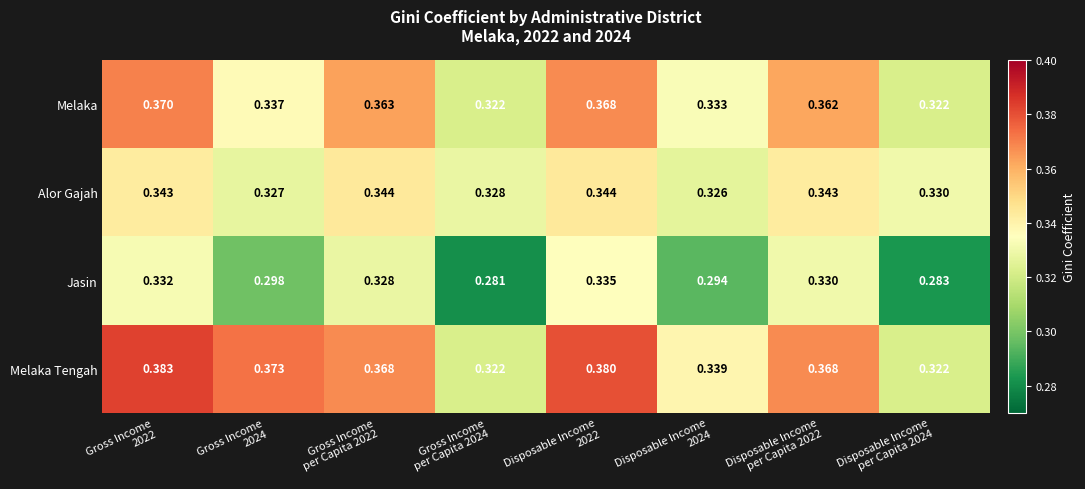

Which series has the widest spread of values?

Melaka Tengah